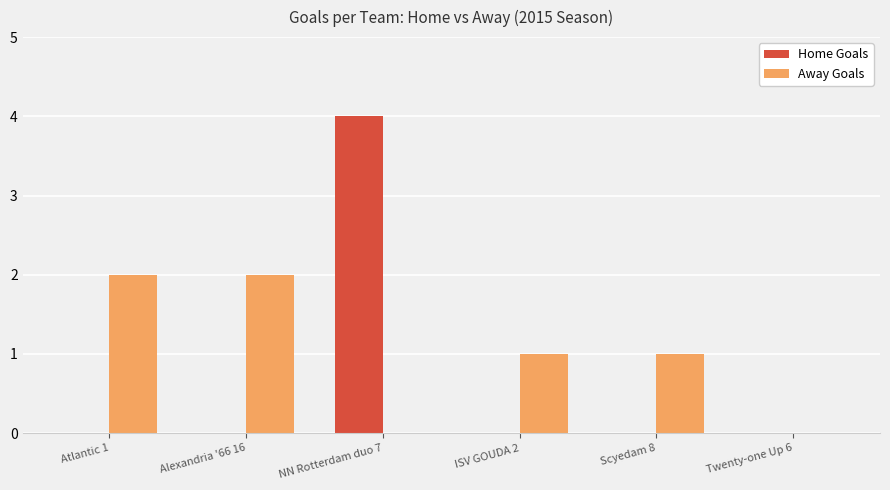

Does the chart contain stacked bars?

No